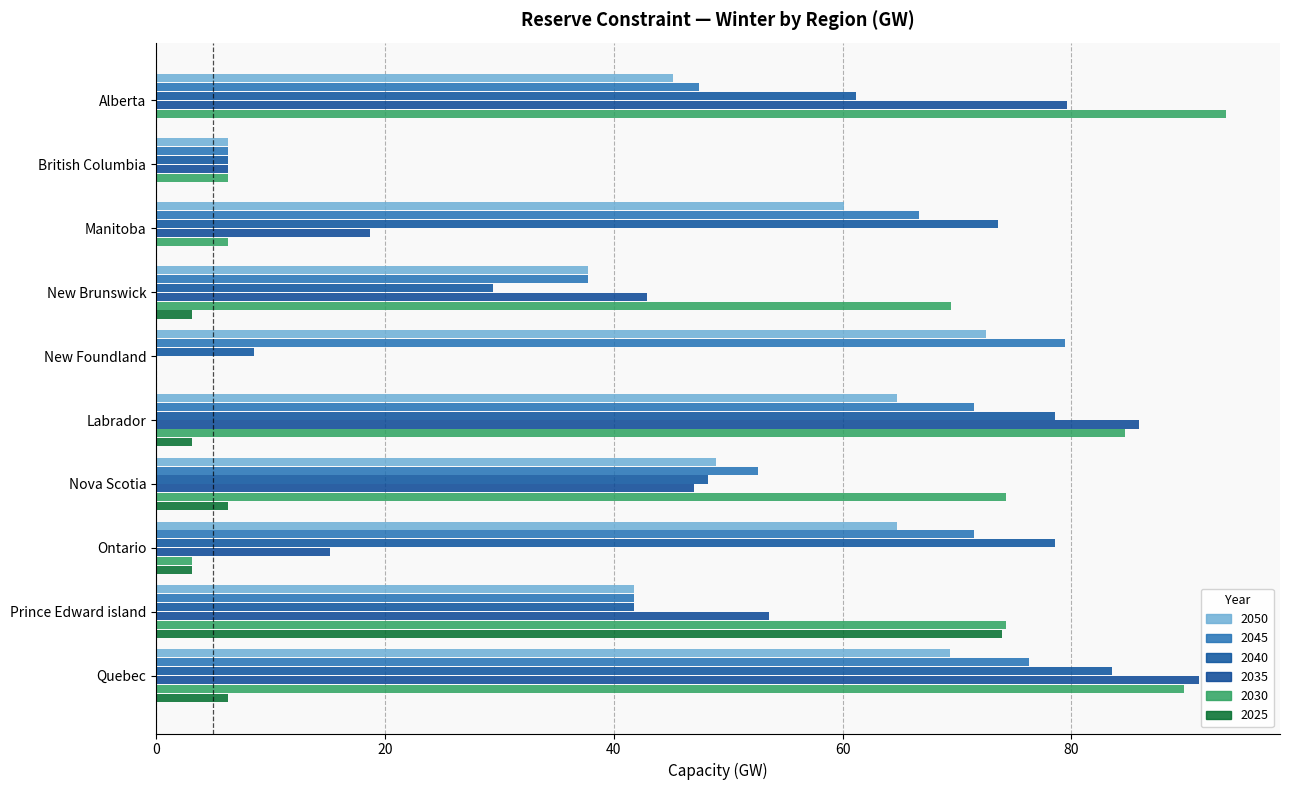

What is the difference between the maximum and minimum values in the 2045 series?

73.1